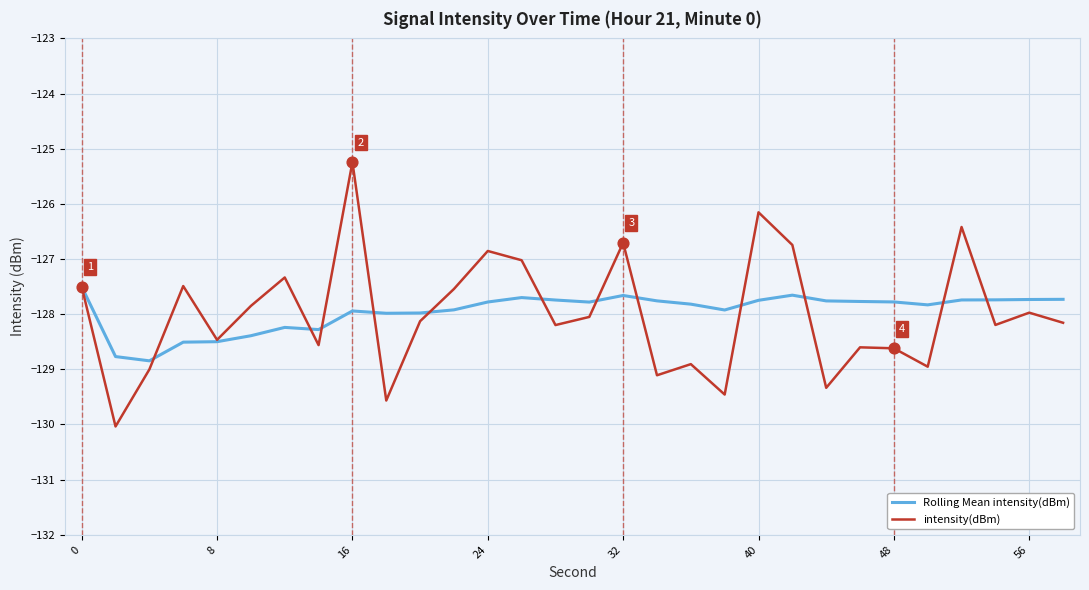

List the series in order of their peak value, lowest first.

Rolling Mean intensity(dBm), intensity(dBm)